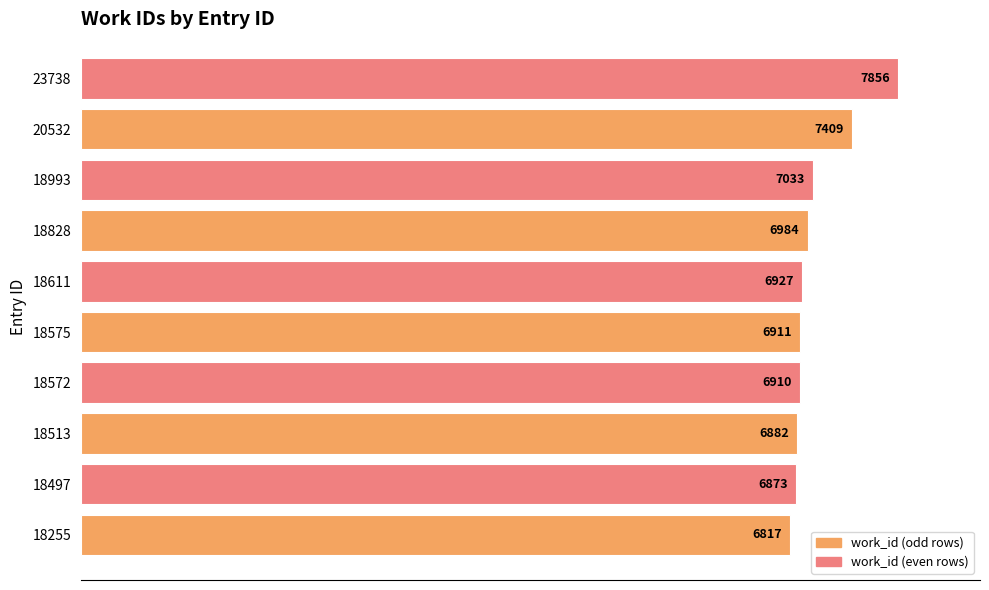

How many bars are there in total?

10